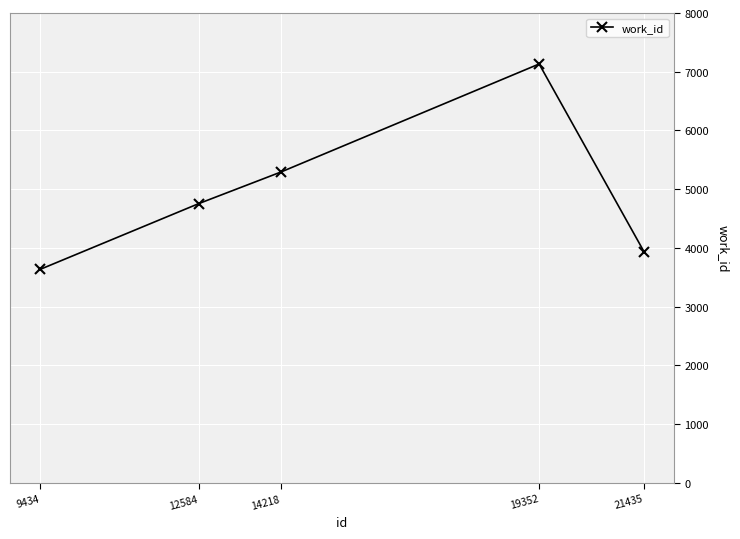

What is the average value?

4950